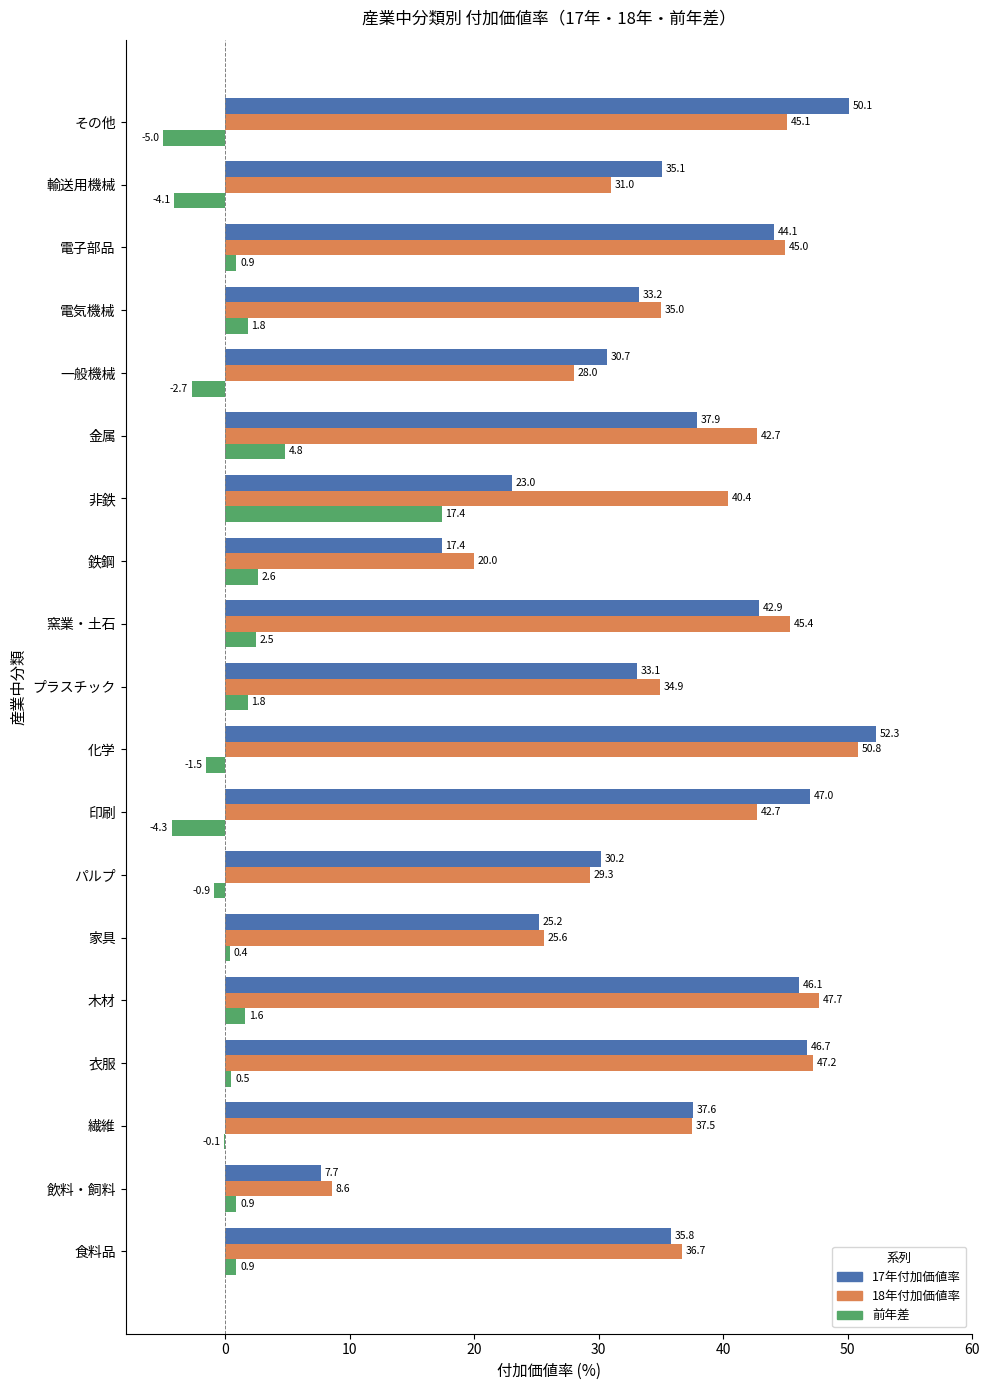

What is the average value of the 18年付加価値率 series?

36.5